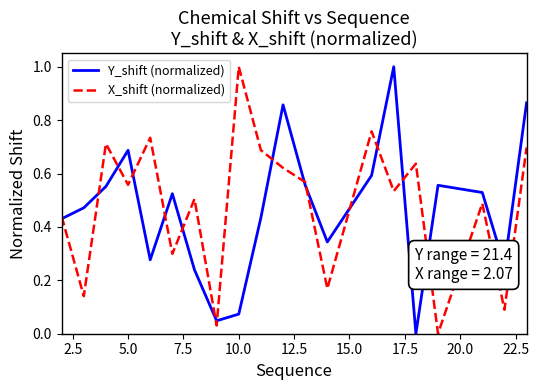

Rank the series by their average value, from highest to lowest.

X_shift (normalized), Y_shift (normalized)